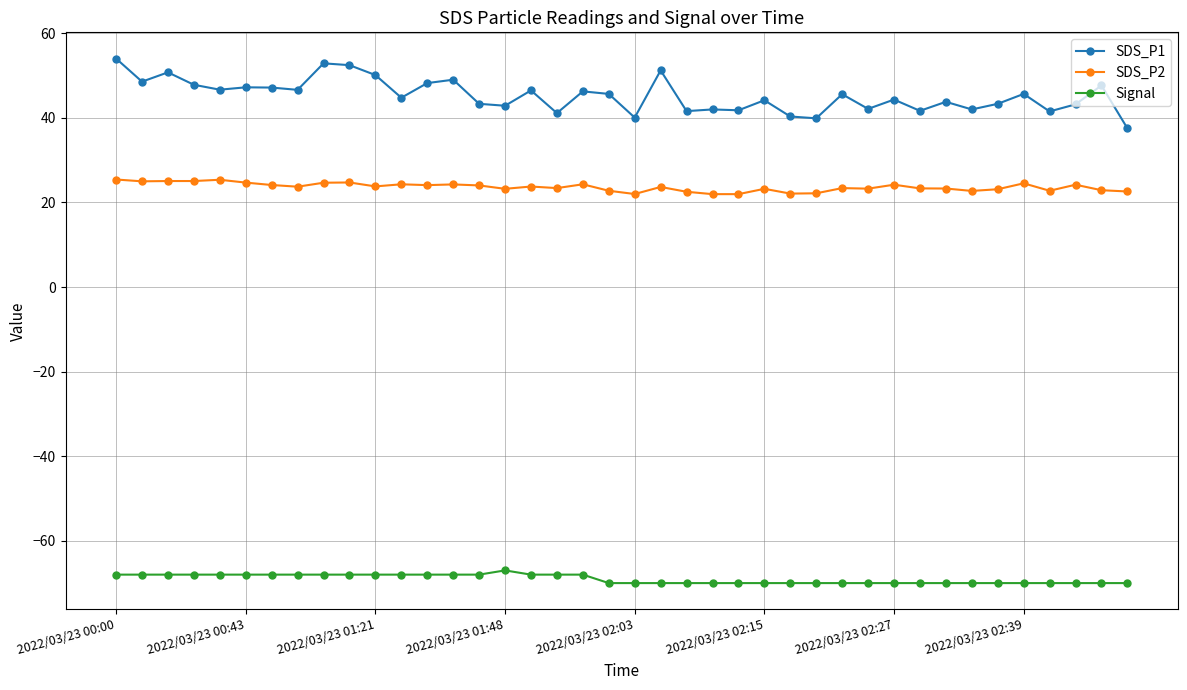

Which series has the largest total across all categories?

SDS_P1